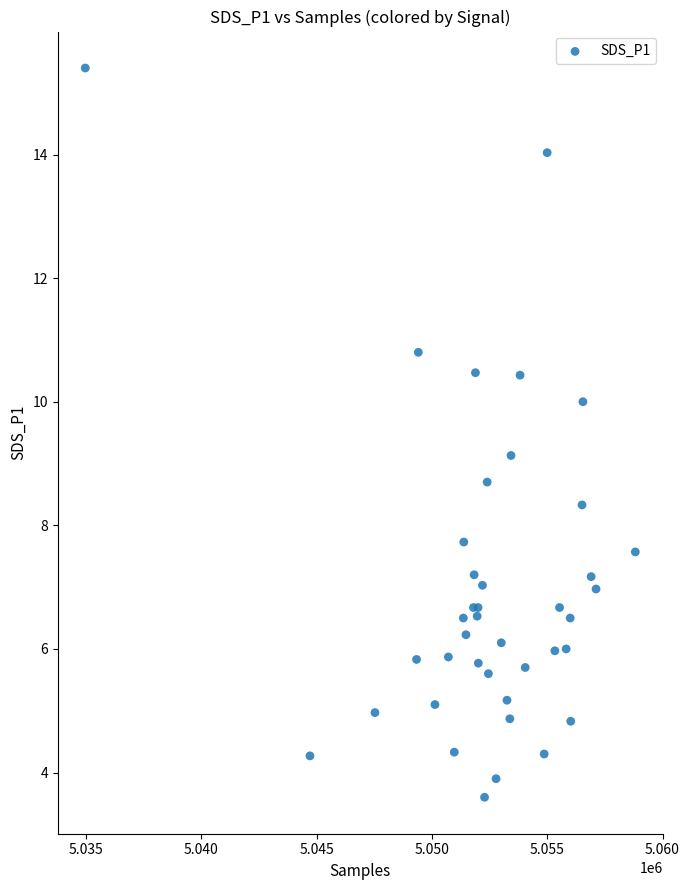

What Y value in the scatter plot is closest to 9?

9.1